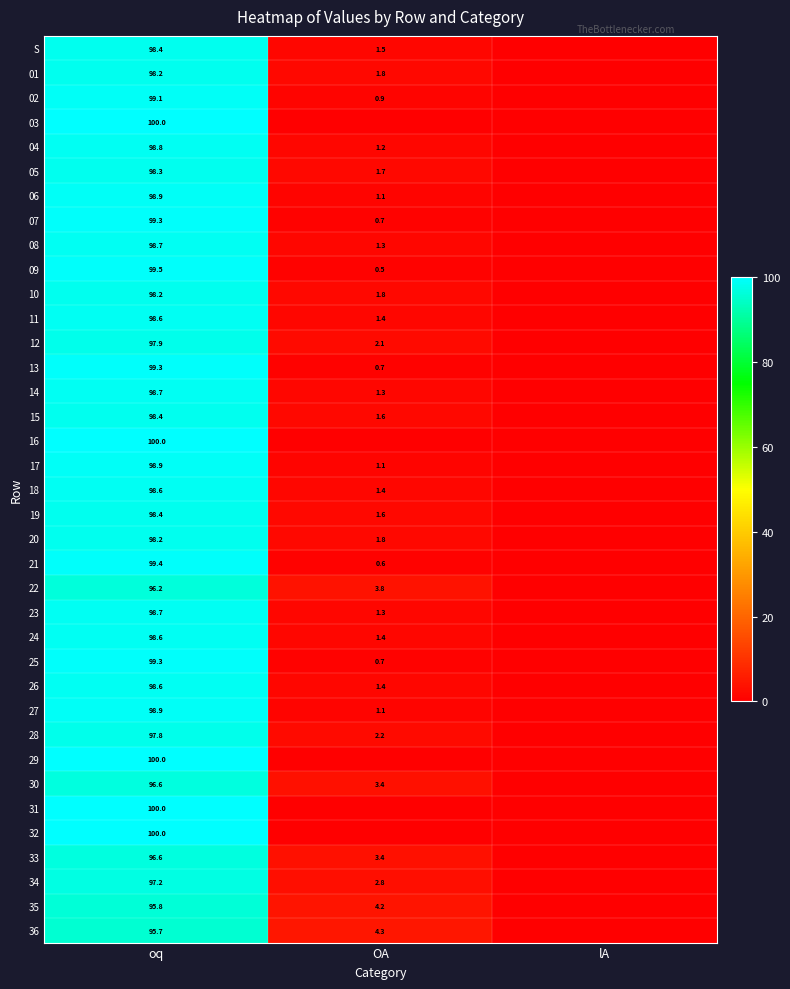

What is the total value across all series at oq?

3643.8